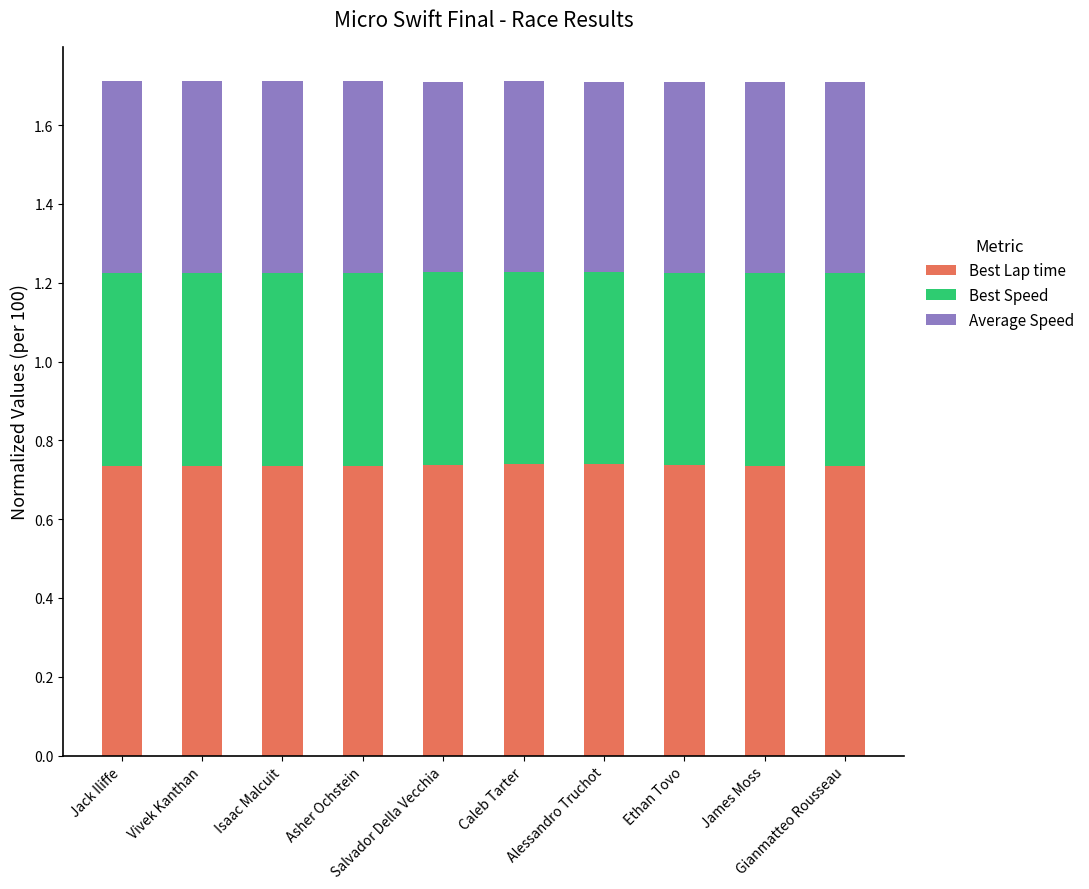

What is the sum of all Best Lap time values?

7.4